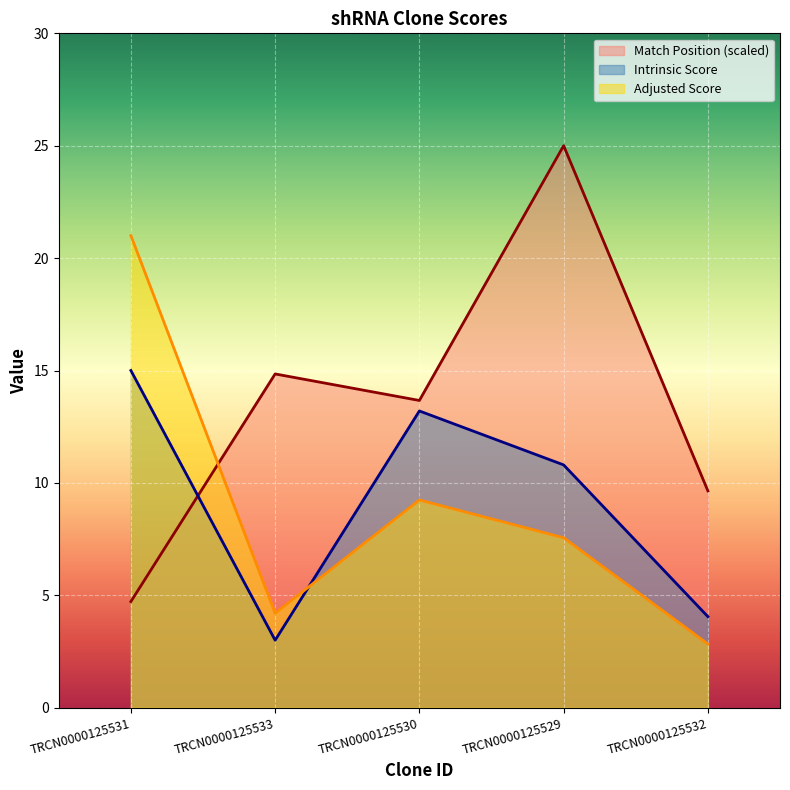

Reading left to right, list all the values displayed in this chart.

Match Position: 4.7	14.8	13.7	25.0	9.6
Intrinsic Score: 15.0	3.0	13.2	10.8	4.0
Adjusted Score: 21.0	4.2	9.2	7.6	2.8